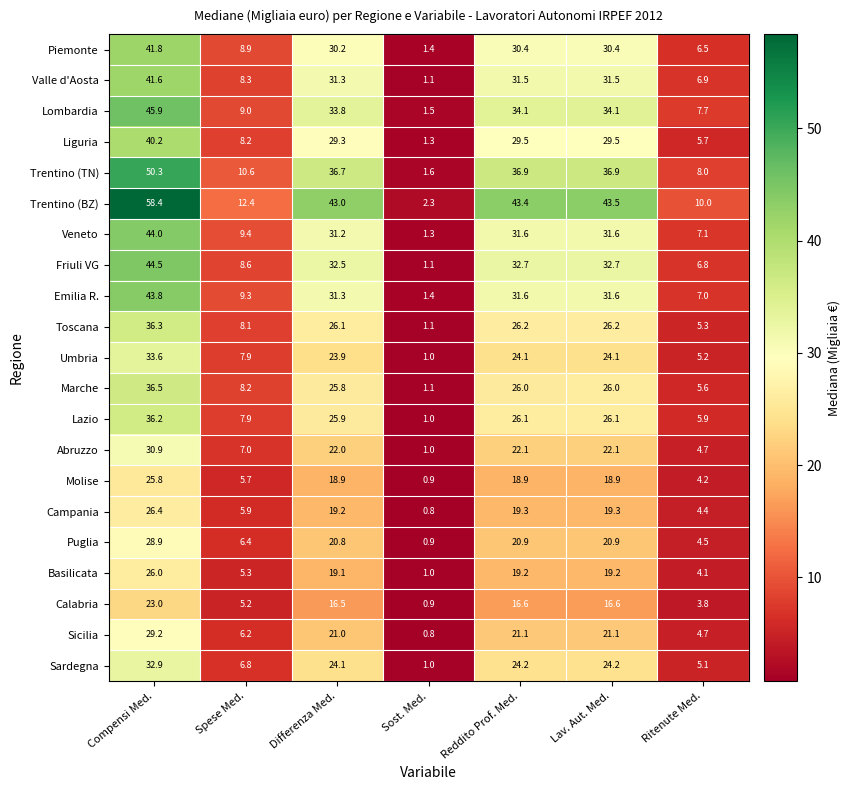

How many distinct data groups are displayed?

21